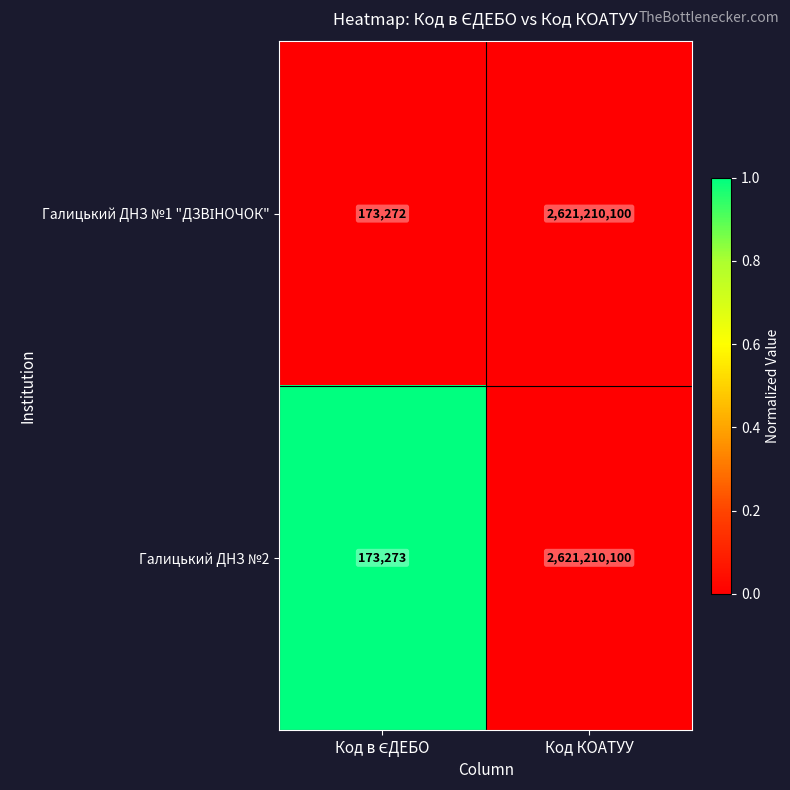

Which category has the highest value across all series?

Код КОАТУУ